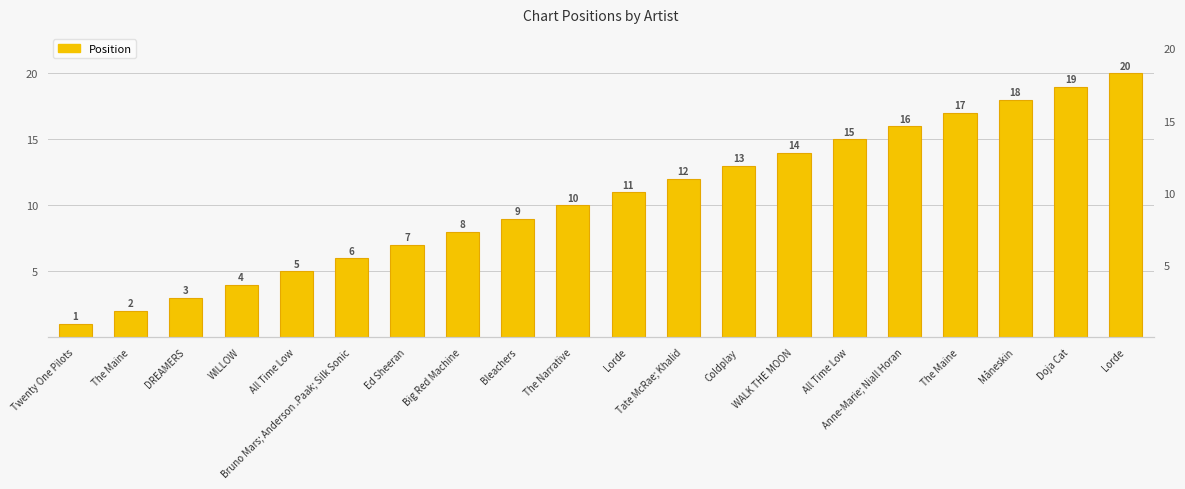

Rank the categories by value from lowest to highest.

Twenty One Pilots, The Maine, DREAMERS, WILLOW, All Time Low, Bruno Mars; Anderson .Paak; Silk Sonic, Ed Sheeran, Big Red Machine, Bleachers, The Narrative, Lorde, Tate McRae; Khalid, Coldplay, WALK THE MOON, All Time Low, Anne-Marie; Niall Horan, The Maine, Måneskin, Doja Cat, Lorde